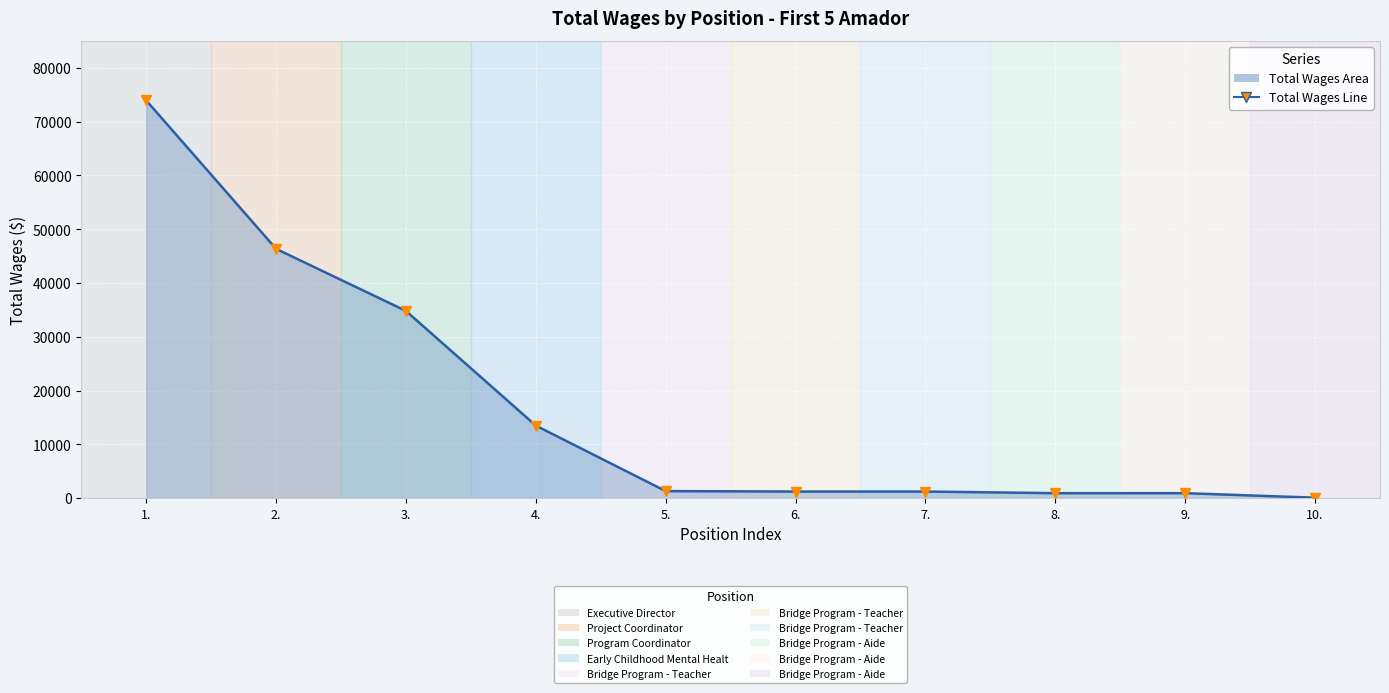

What is the maximum value shown in the chart?

73935